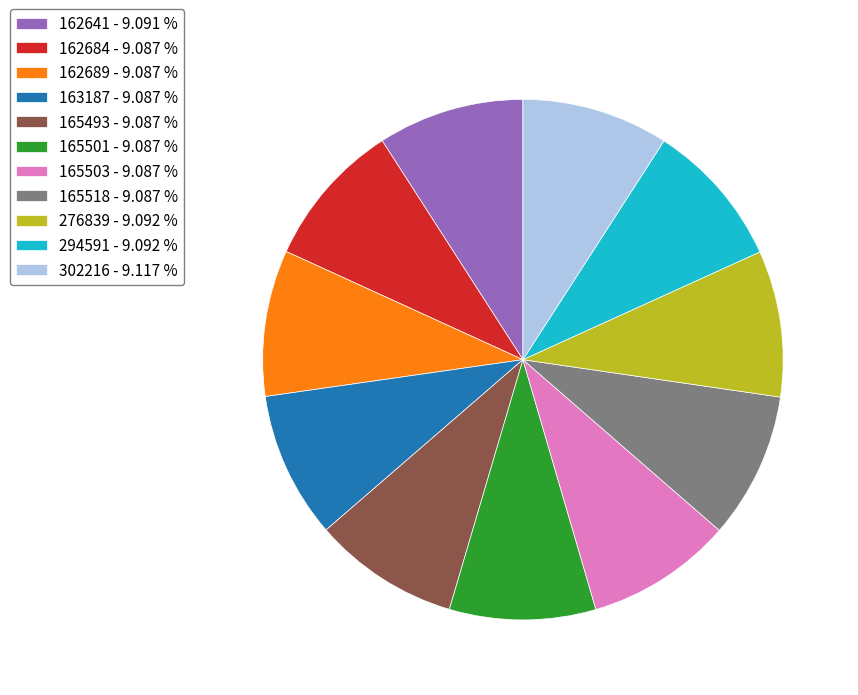

How many segments does this pie chart have?

11